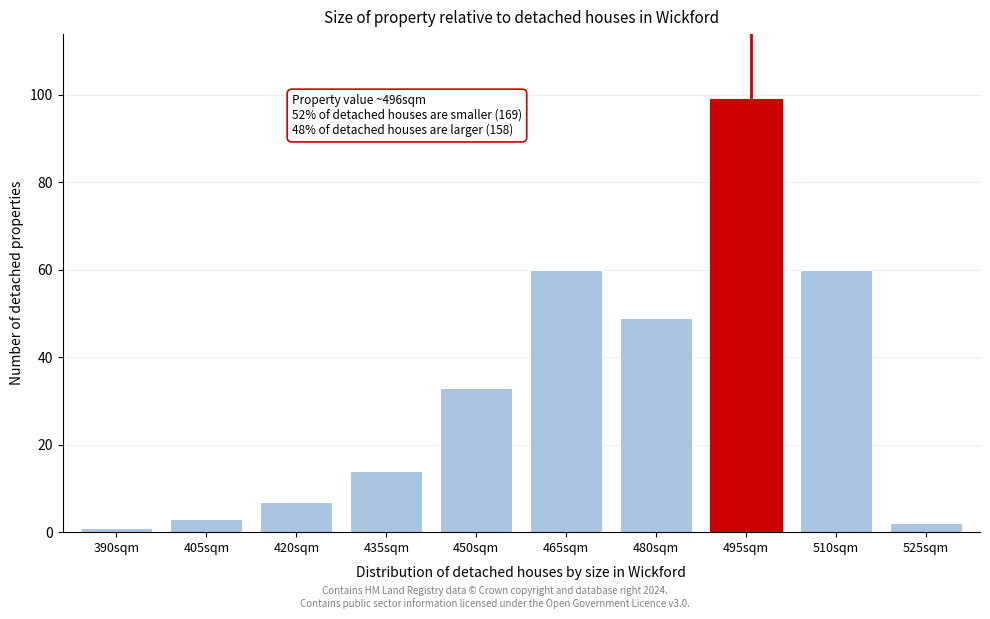

Reading left to right, what are all the values shown in this chart?

1	3	7	14	33	60	49	99	60	2